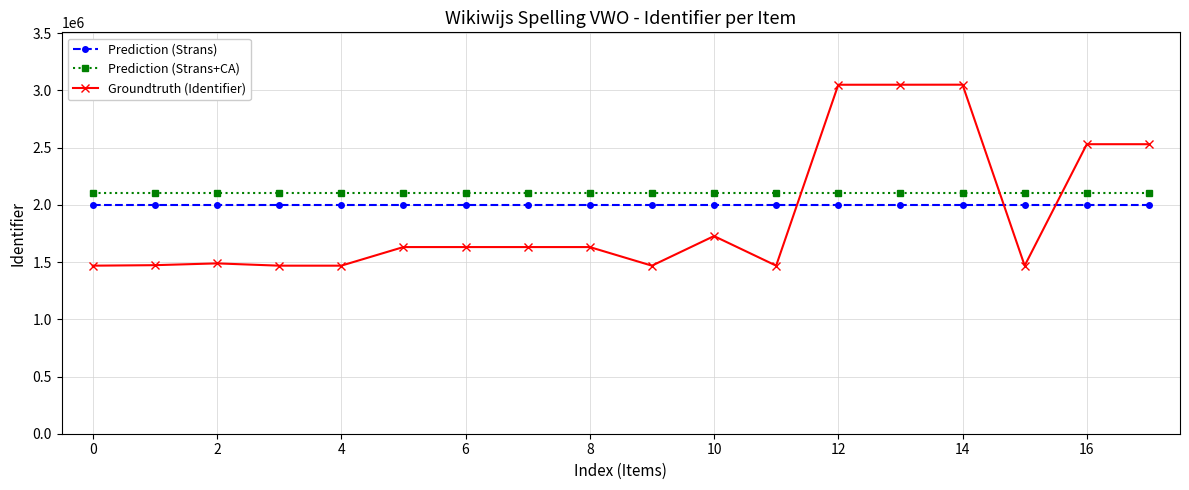

What is the highest value of the Prediction (Strans+CA) series?

2100000